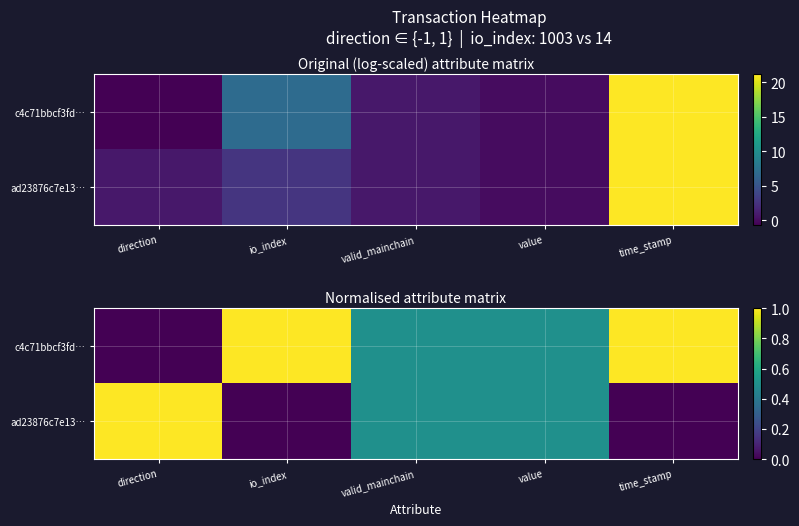

What is the average value of the c4c71bbcf3fd… series?

0.6